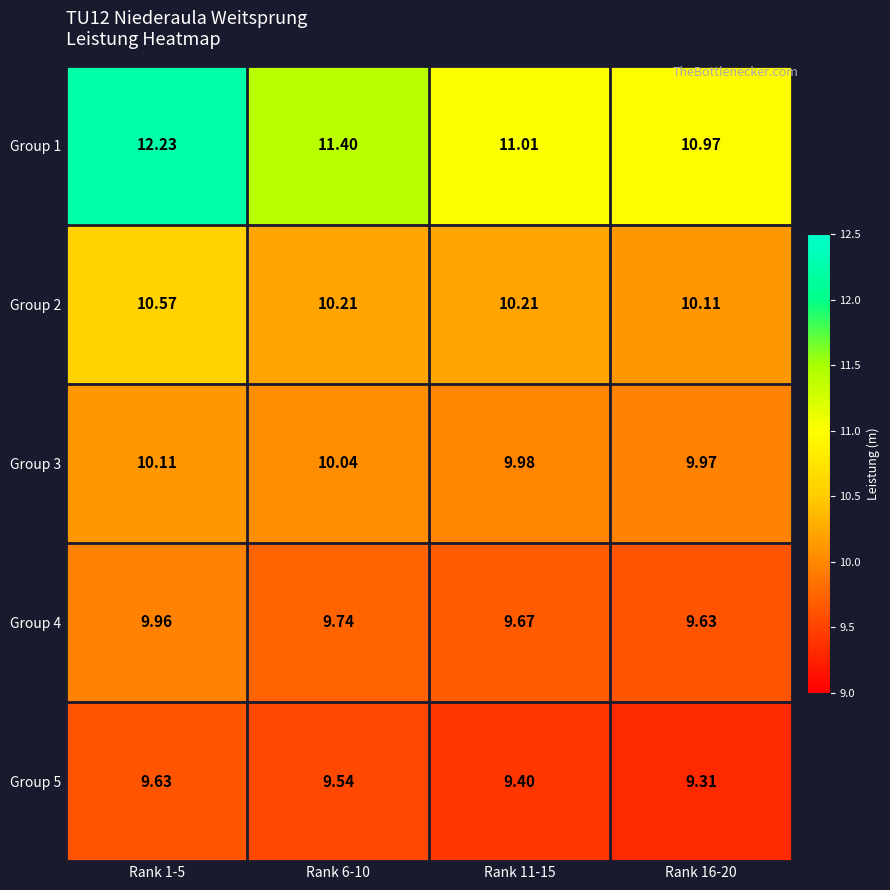

Reading right to left, transcribe all the data shown in this chart.

Group 1: Rank 16-20=11.0	Rank 11-15=11.0	Rank 6-10=11.4	Rank 1-5=12.2
Group 2: Rank 16-20=10.1	Rank 11-15=10.2	Rank 6-10=10.2	Rank 1-5=10.6
Group 3: Rank 16-20=10.0	Rank 11-15=10.0	Rank 6-10=10.0	Rank 1-5=10.1
Group 4: Rank 16-20=9.6	Rank 11-15=9.7	Rank 6-10=9.7	Rank 1-5=10.0
Group 5: Rank 16-20=9.3	Rank 11-15=9.4	Rank 6-10=9.5	Rank 1-5=9.6